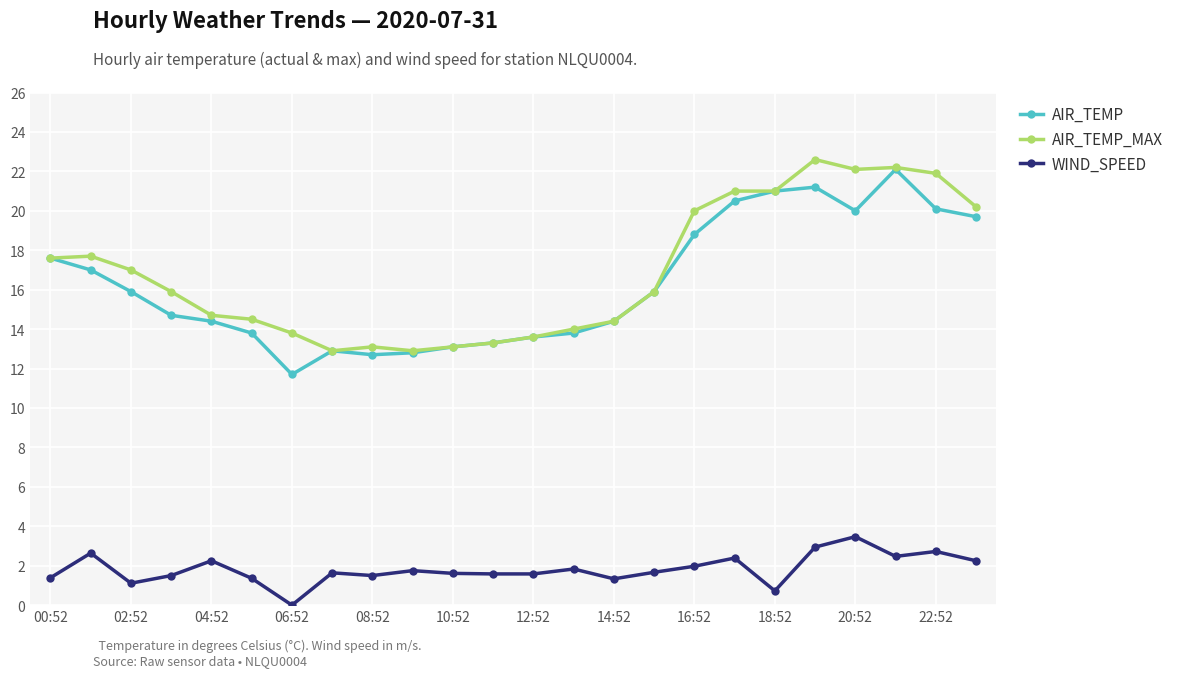

True or false: WIND_SPEED and AIR_TEMP intersect in this chart.

False